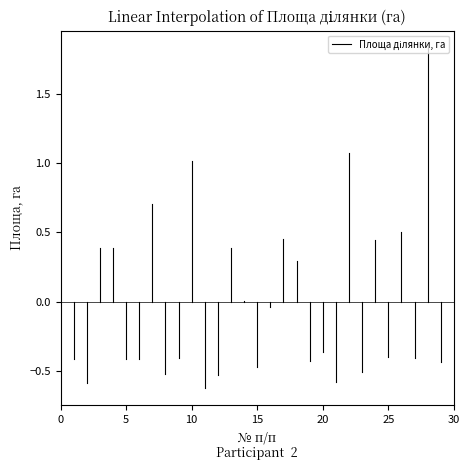

Is it true that the value at 0 is 0.2?

False